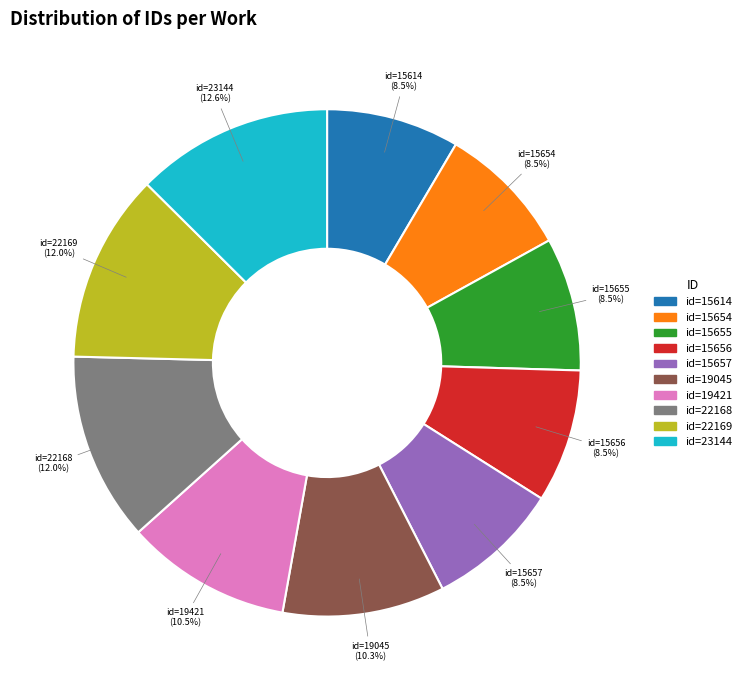

Does id=23144 represent more than half of the total?

No